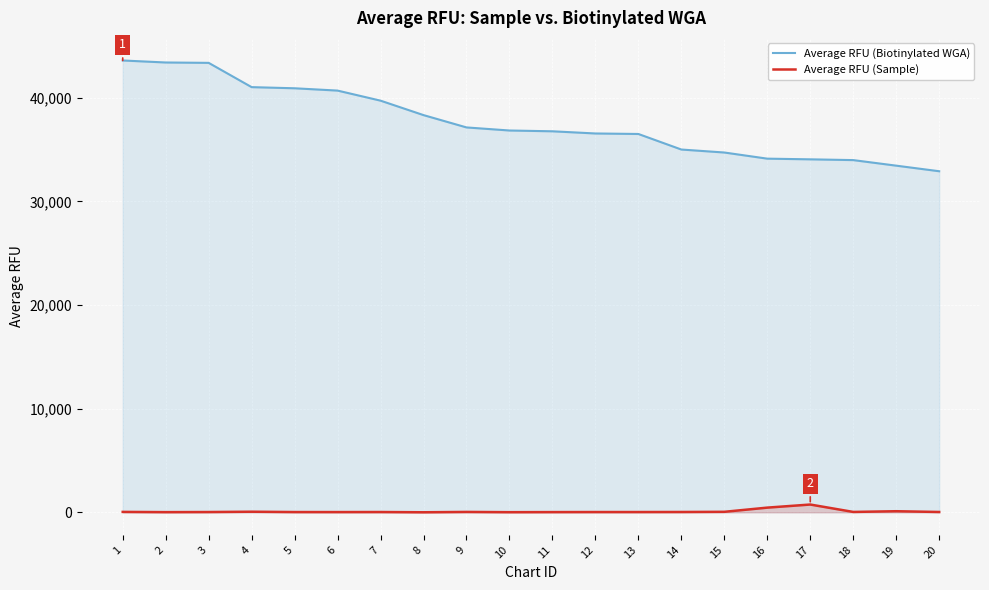

Which has a higher value, 14 or 1?

1